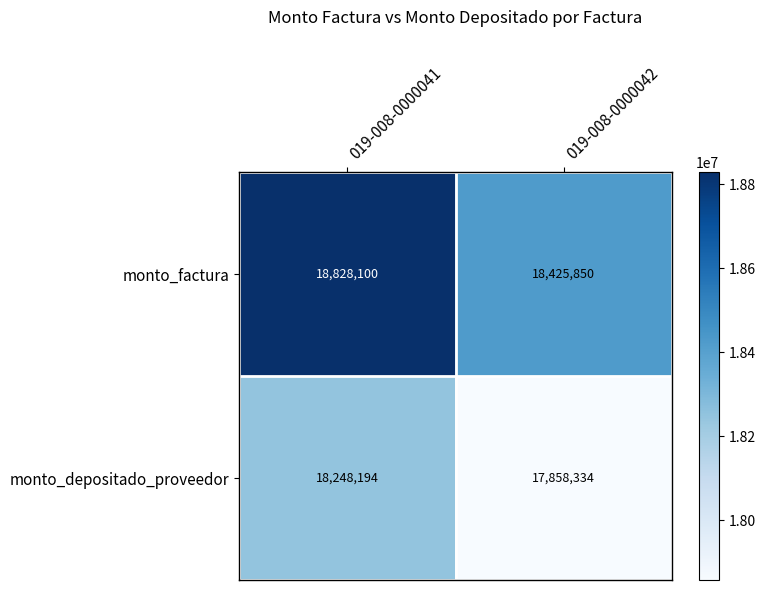

Count the number of categories in the chart.

2